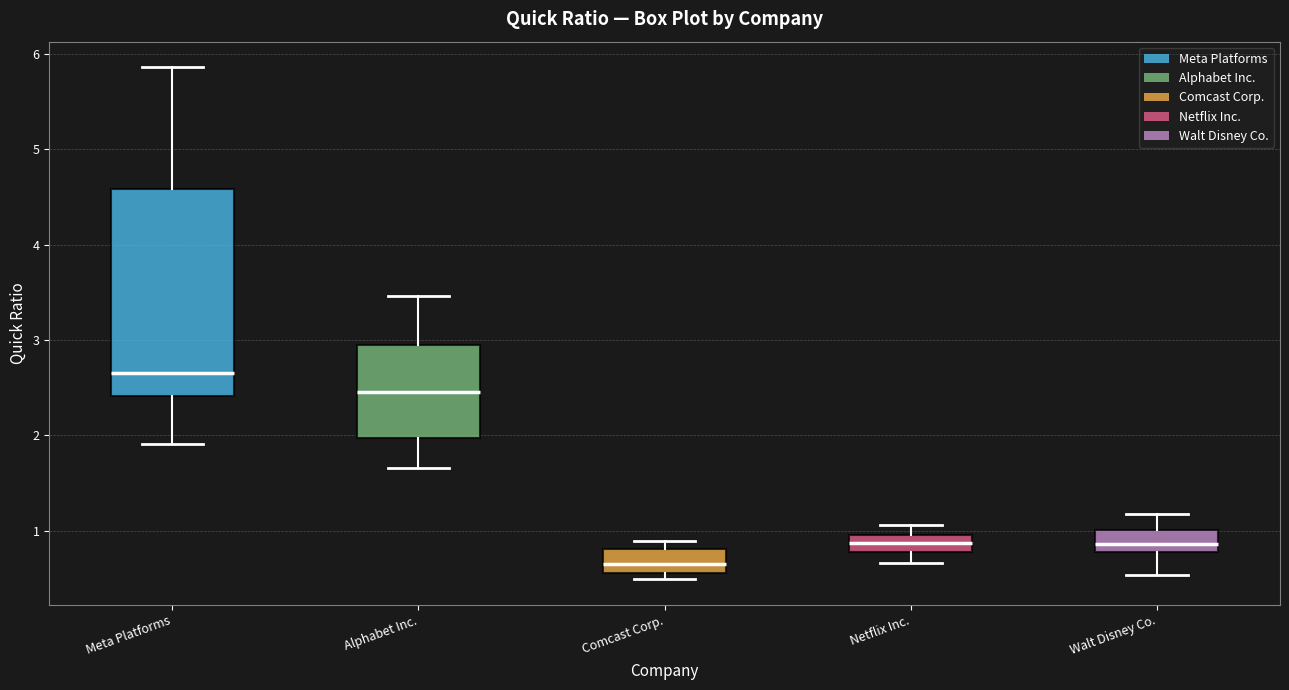

Reading left to right, transcribe this box plot: for each box, give where its median line is, the range the box spans, and where its two whiskers end, as read against the y-axis. The values are not printed on the chart, so give them approximately, as read against the axis.

Meta Platforms: median 2.7, box 2.4 to 4.6, whiskers 1.9 to 5.9
Alphabet Inc.: median 2.5, box 2.0 to 2.9, whiskers 1.7 to 3.5
Comcast Corp.: median 0.7, box 0.6 to 0.8, whiskers 0.5 to 0.9
Netflix Inc.: median 0.9, box 0.8 to 1.0, whiskers 0.7 to 1.1
Walt Disney Co.: median 0.9, box 0.8 to 1.0, whiskers 0.5 to 1.2